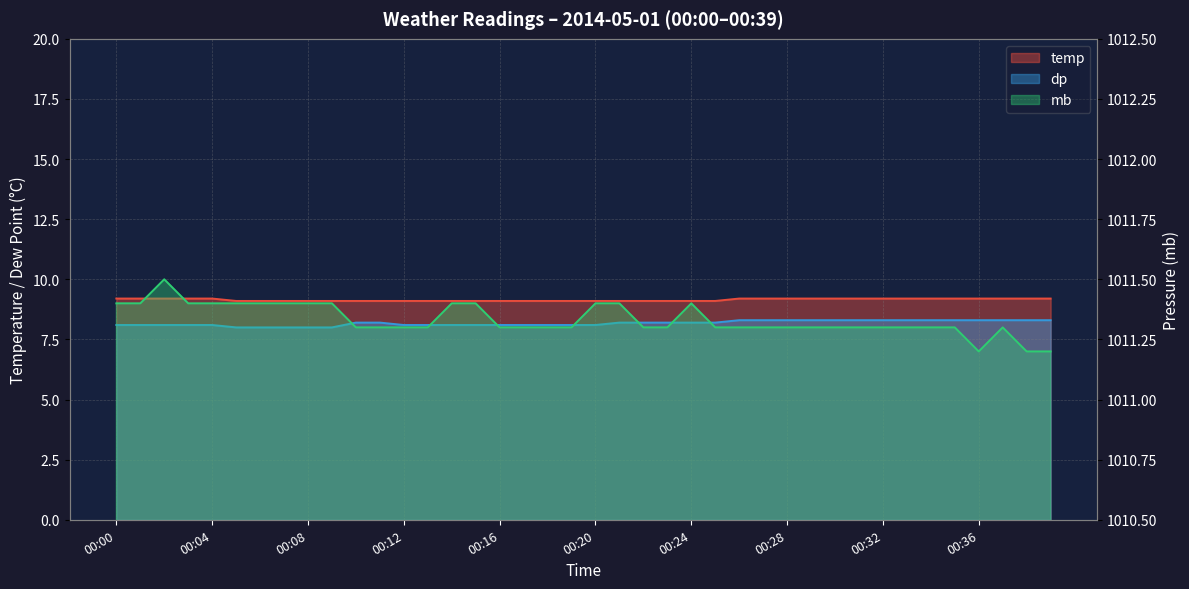

The value of mb at 00:31 is 1512.0. True or false?

False